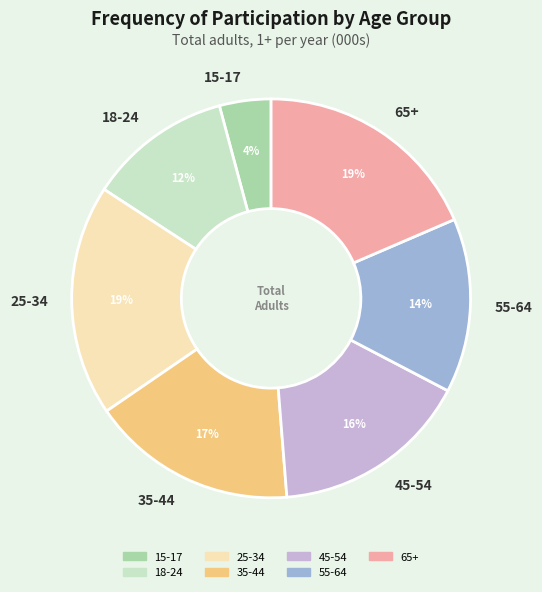

Which slice is the smallest?

15-17